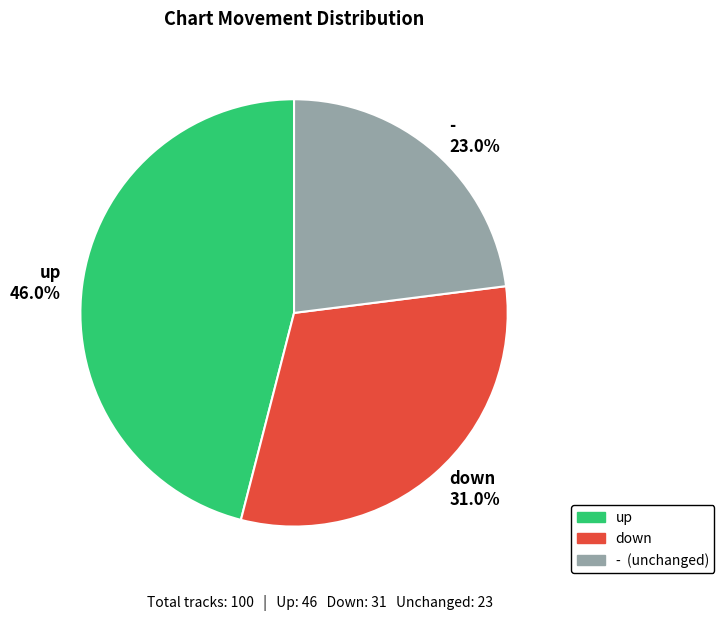

How many slices are in this pie chart?

3